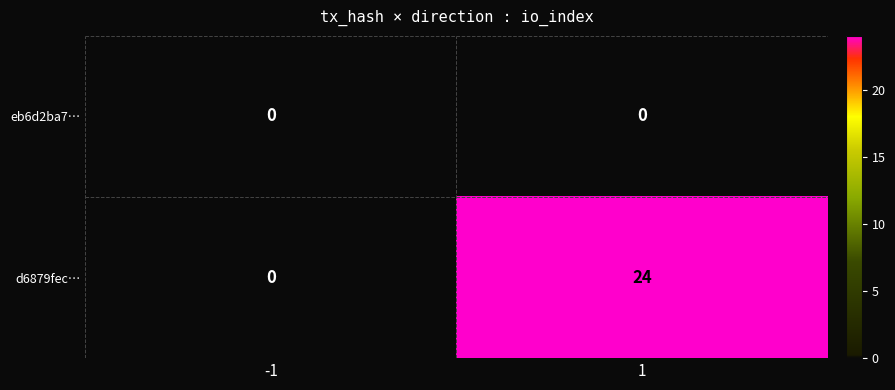

How many positive values does the d6879fec… series have?

1